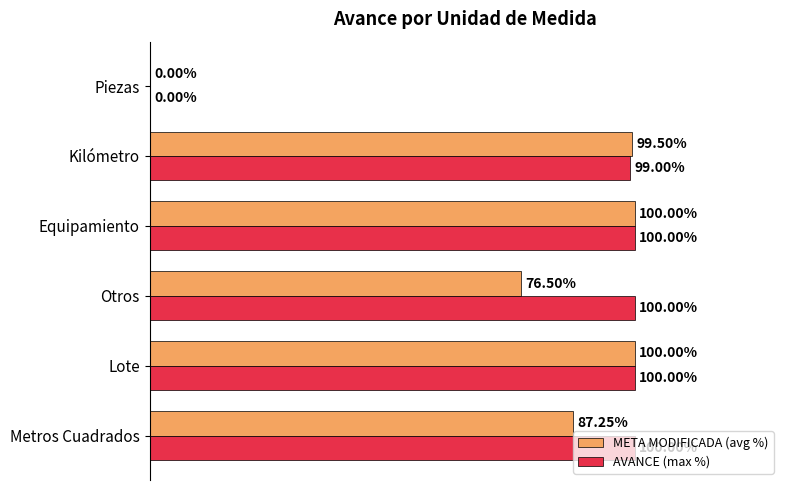

Which series has the largest total across all categories?

AVANCE (max %)